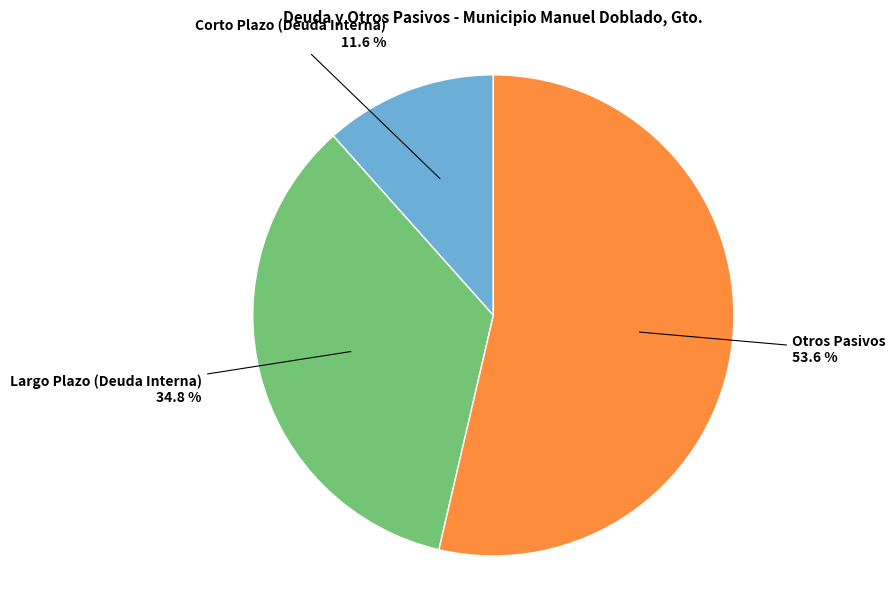

What is the ratio of the value at Largo Plazo (Deuda Interna) to the value at Corto Plazo (Deuda Interna)?

3.0